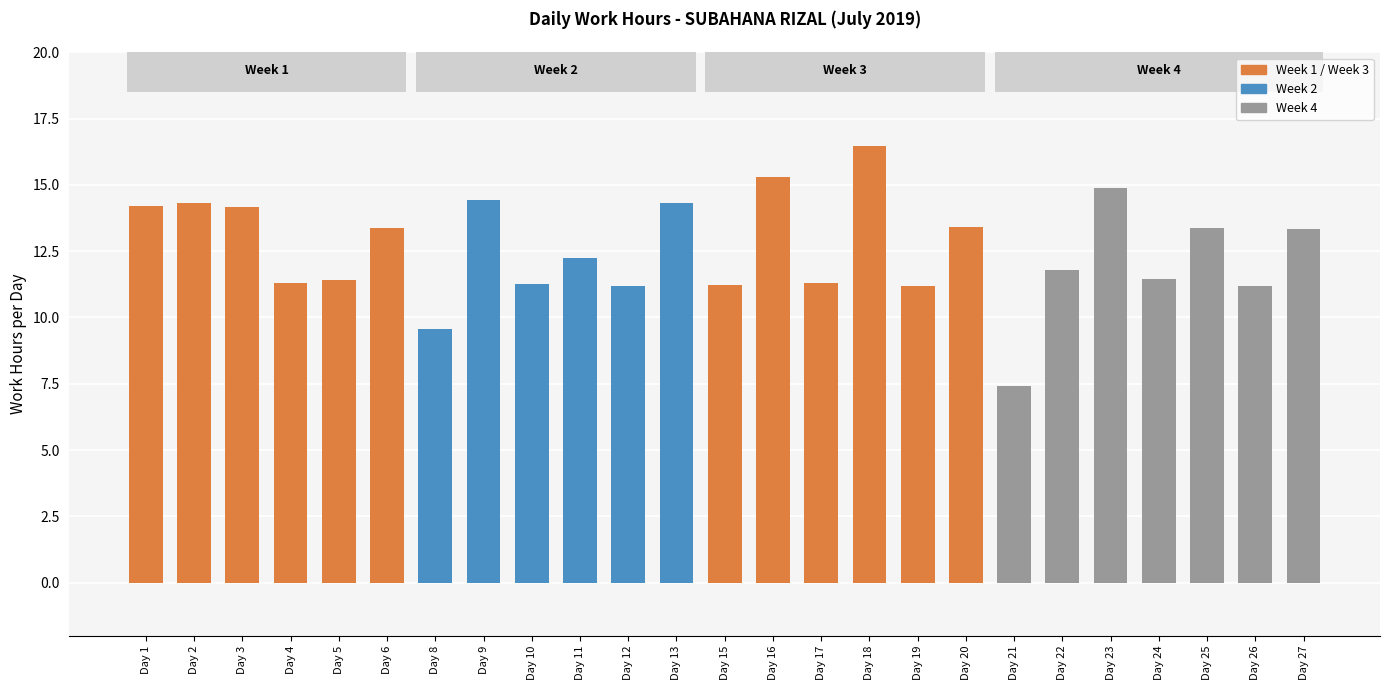

Which label corresponds to the smallest value in the chart?

Day 21